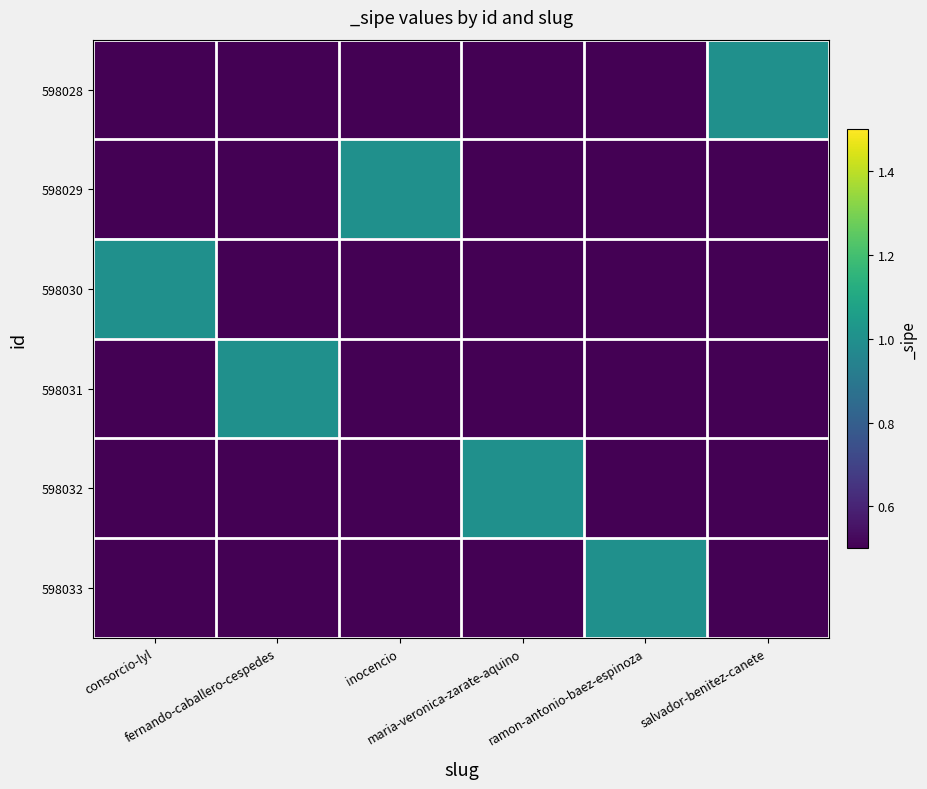

Count the number of categories in the chart.

6